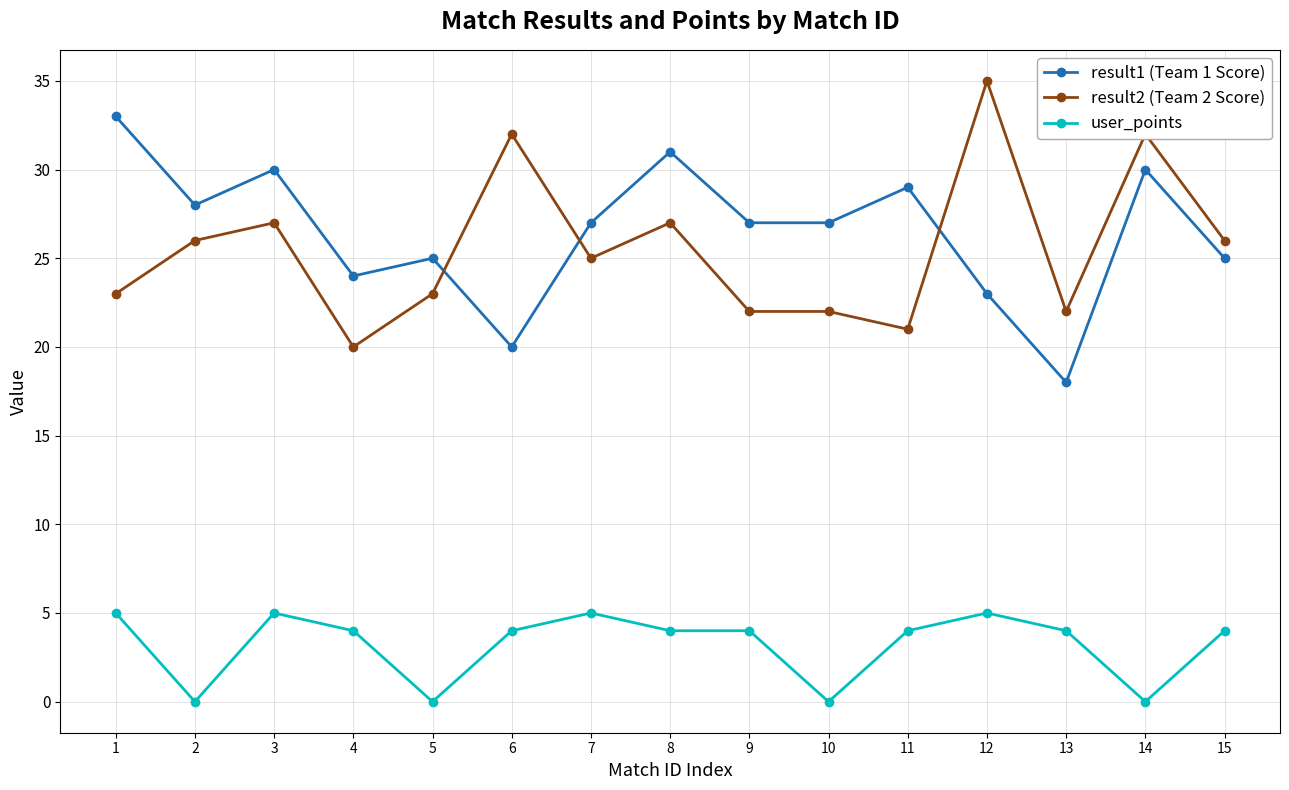

What is the minimum value for result1 (Team 1 Score)?

18